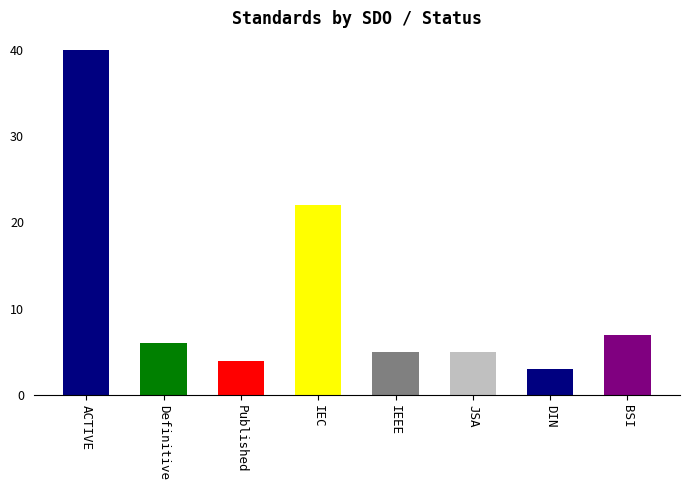

Reading left to right, transcribe all the data shown in this chart.

40	6	4	22	5	5	3	7